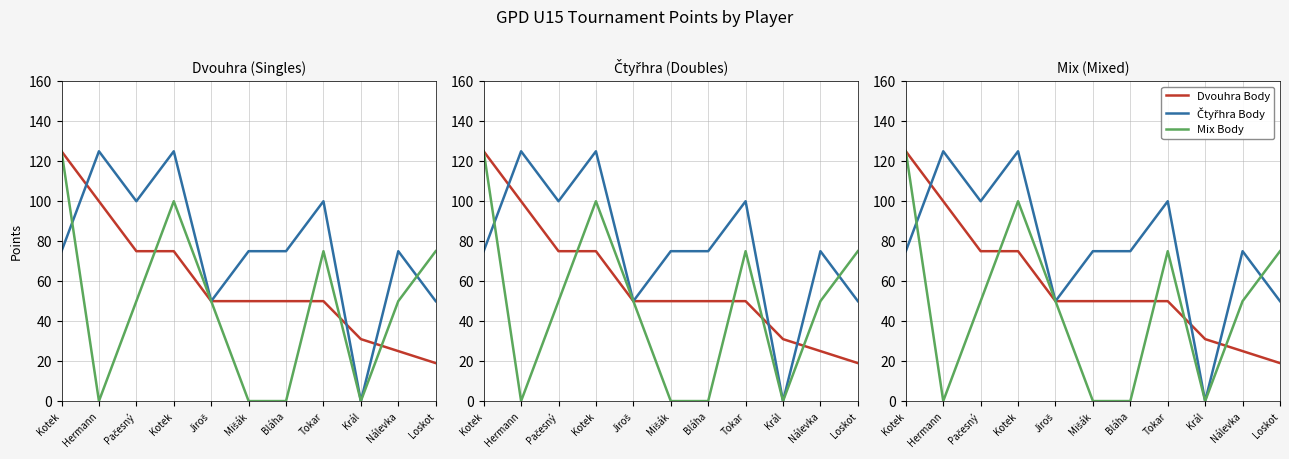

At which category is the sum across all series the highest?

Kotek